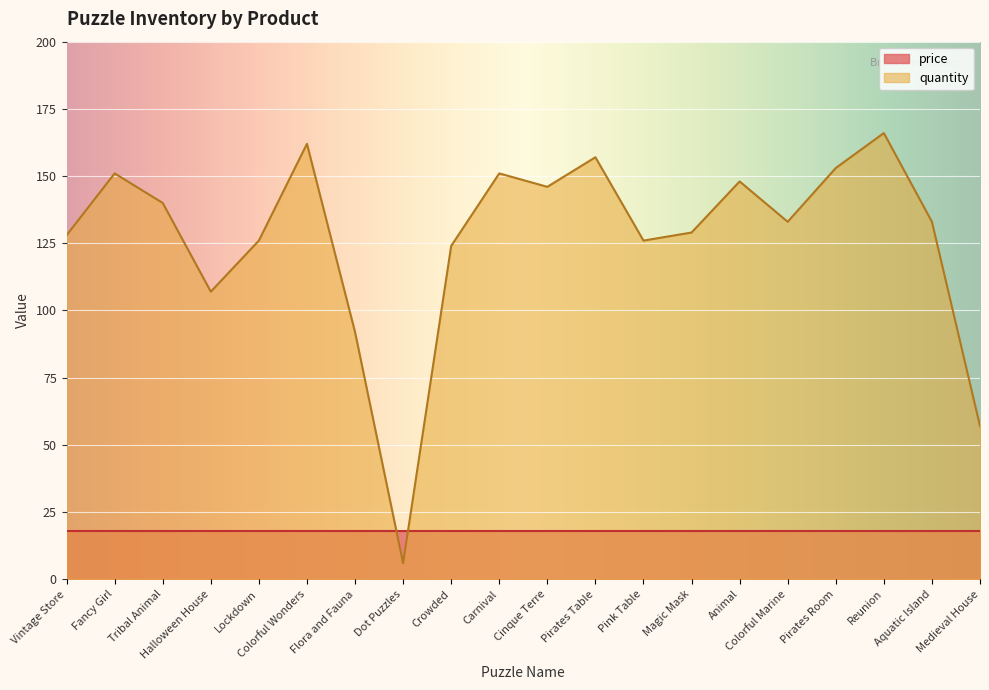

Which category has the highest value across all series?

Reunion